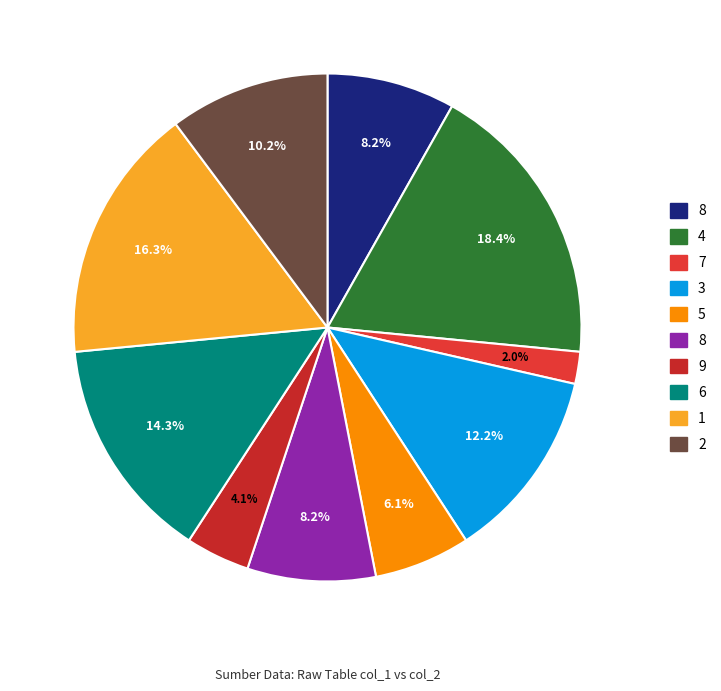

Count the number of slices in the pie.

10